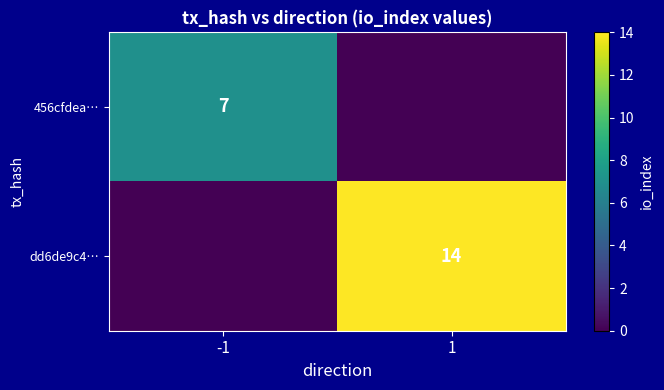

True or false: dd6de9c4… has a value of 14 at 1.

True